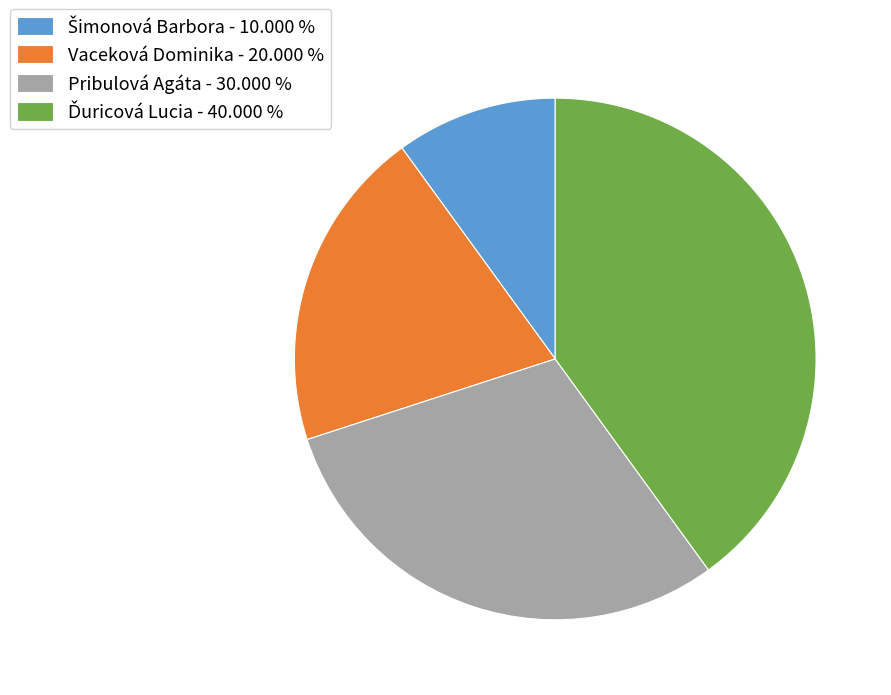

Is there a majority slice in this chart?

No